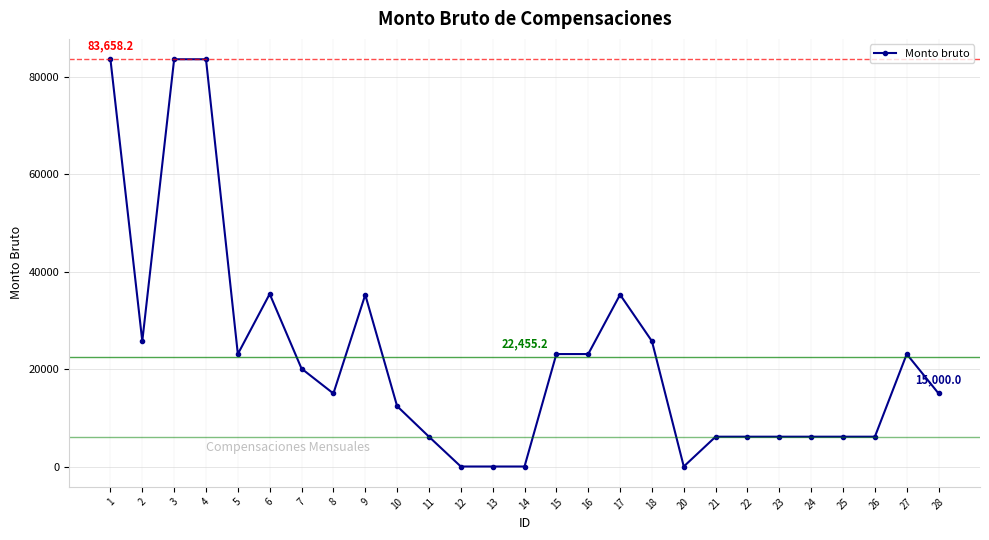

What is the change in value from 14 to 16?

+23100.0